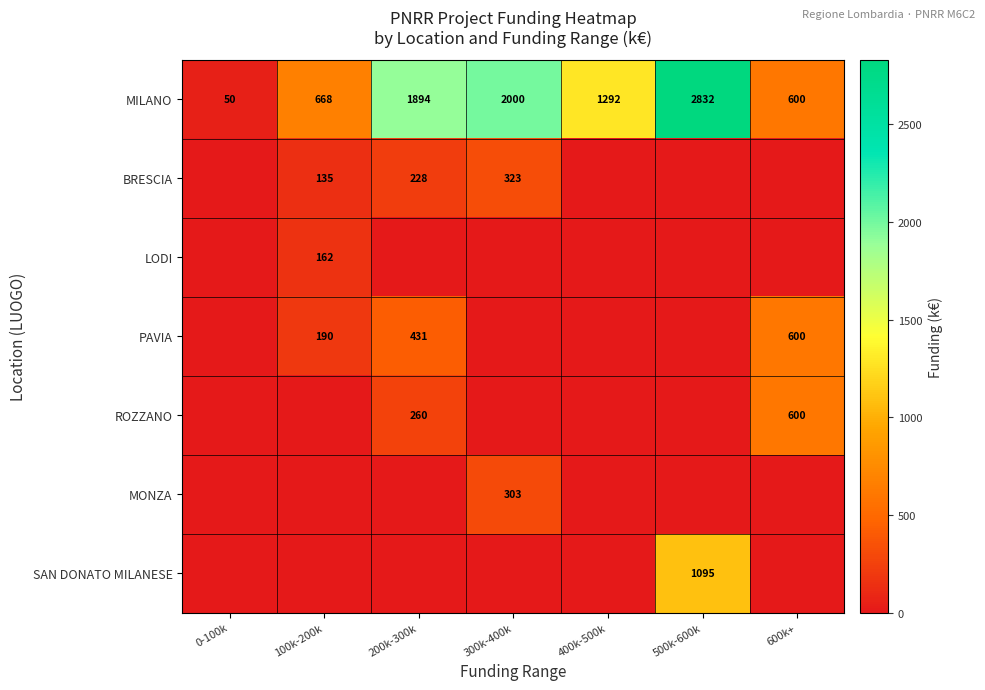

What is the difference between the MILANO values at 0-100k and 400k-500k?

1242